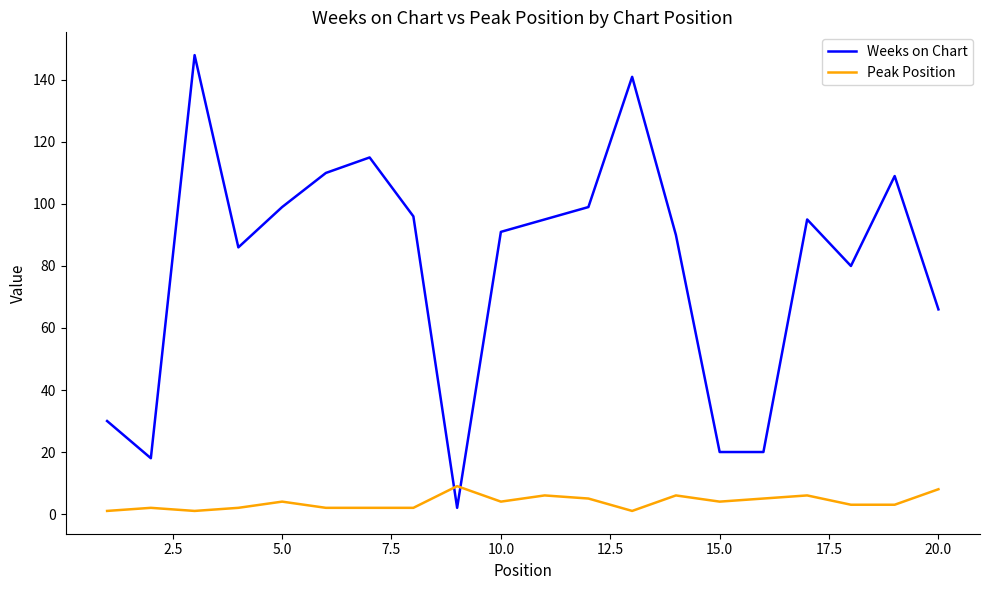

How many times do Peak Position and Weeks on Chart cross each other?

2